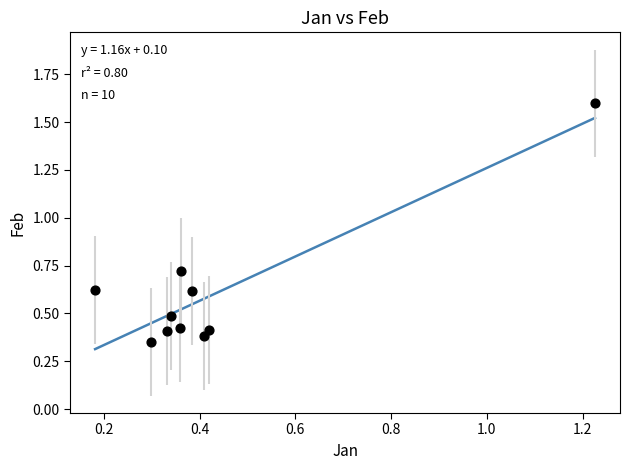

What is the range of Y values (max minus min)?

1.2